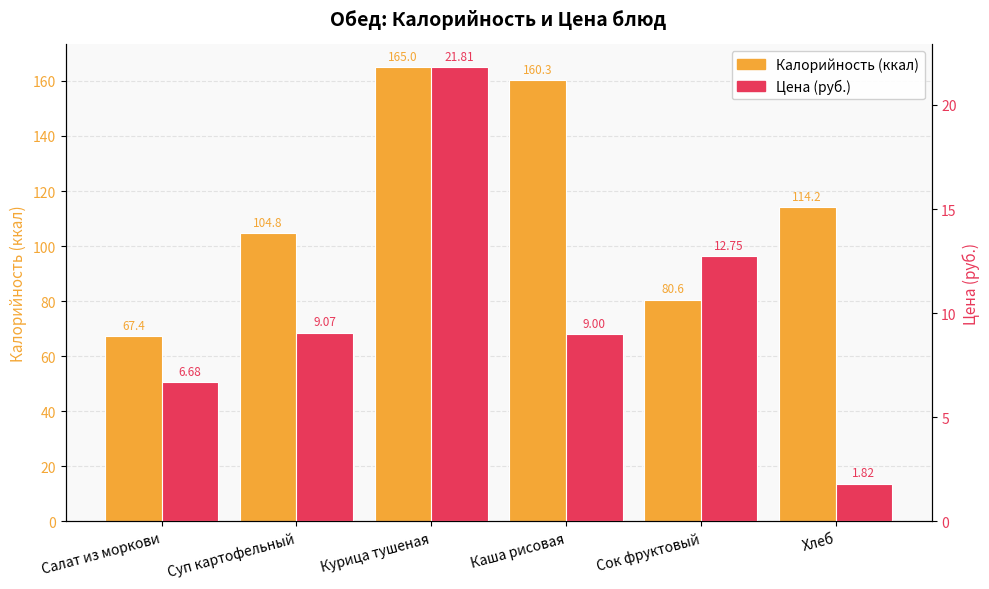

At which category does the chart reach its peak across all series?

Курица тушеная